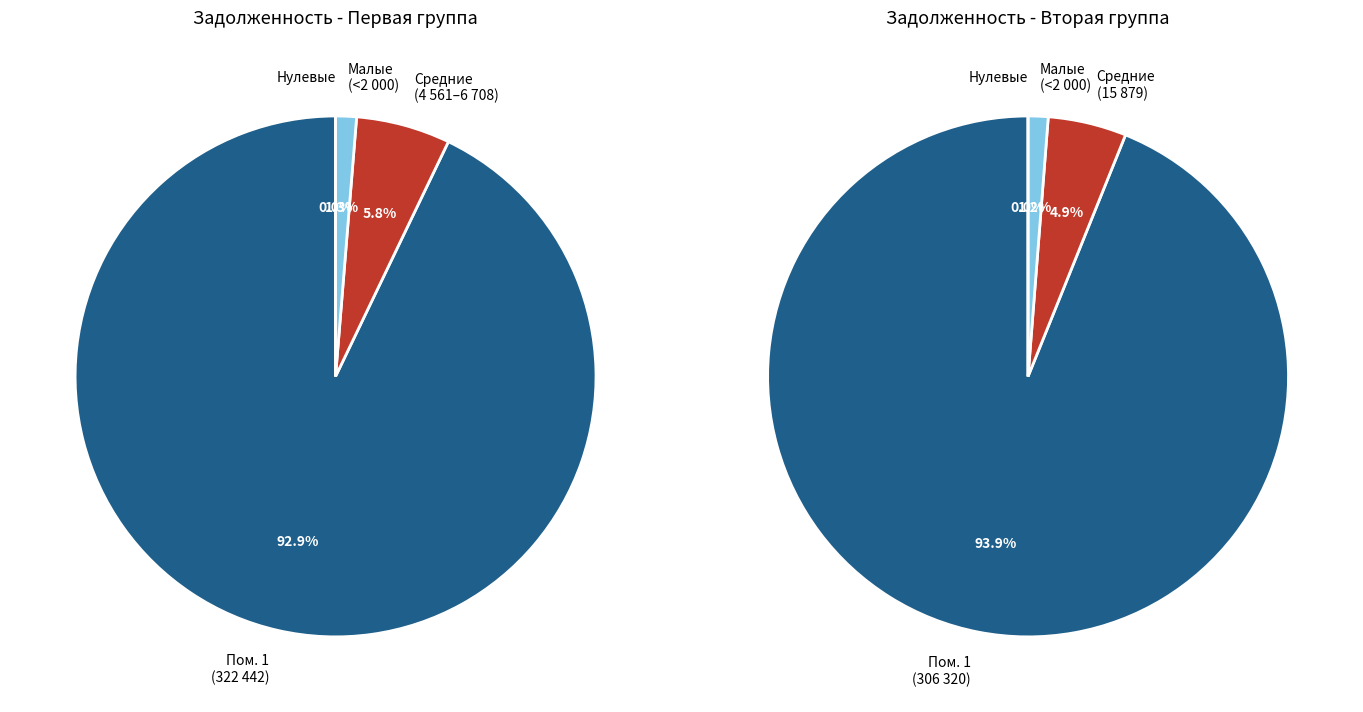

To the nearest percent, what is the difference between the largest and smallest slice percentages?

92%